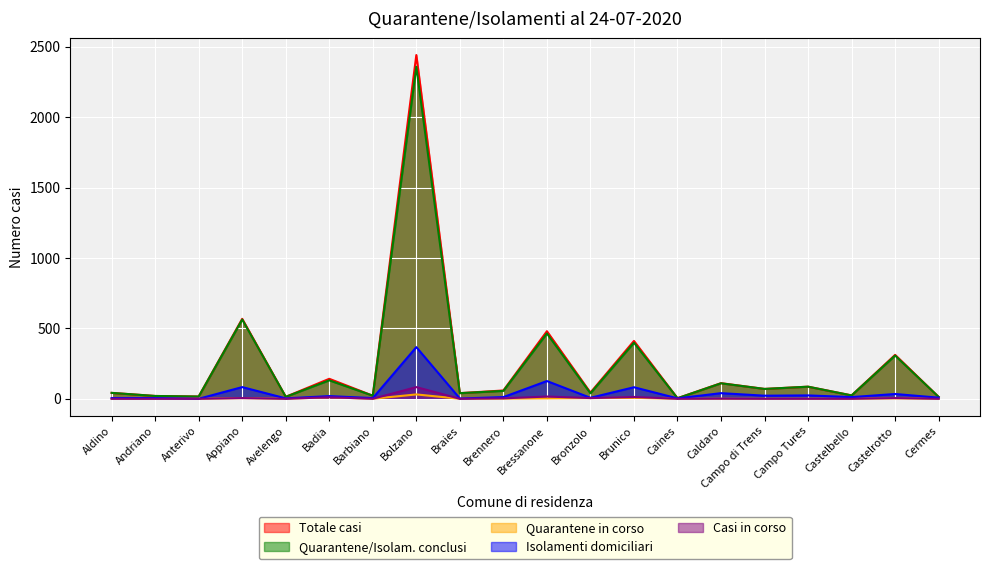

What is the total value across all series at Castelrotto?

661